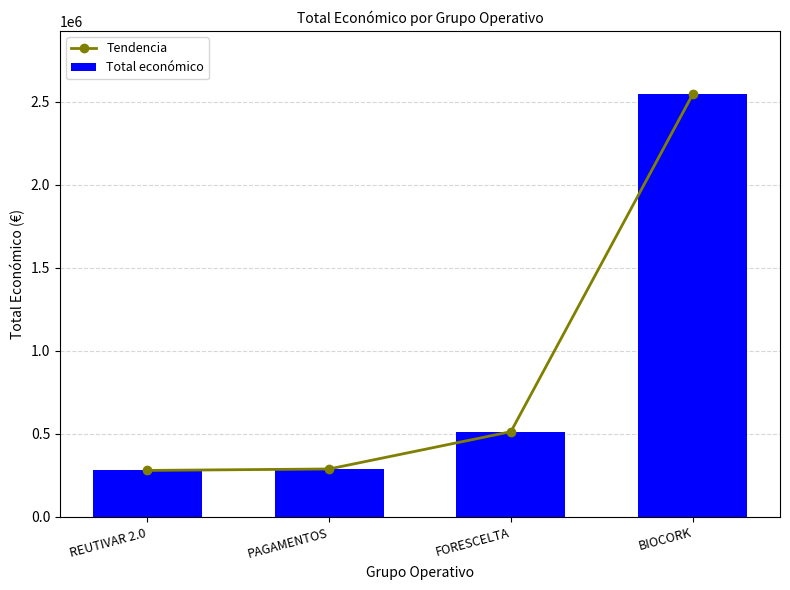

At BIOCORK, list the series in order from smallest to largest.

Tendencia, Total económico